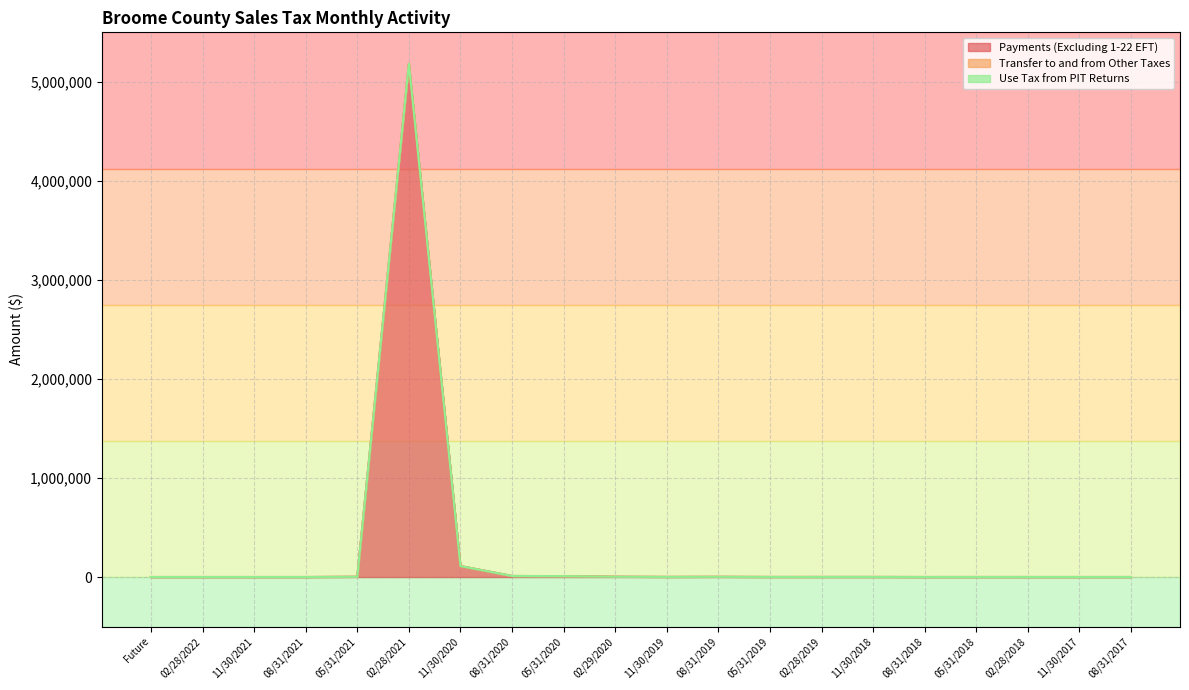

In Payments (Excluding 1-22 EFT), how many points are higher than both neighbors (excluding endpoints)?

4